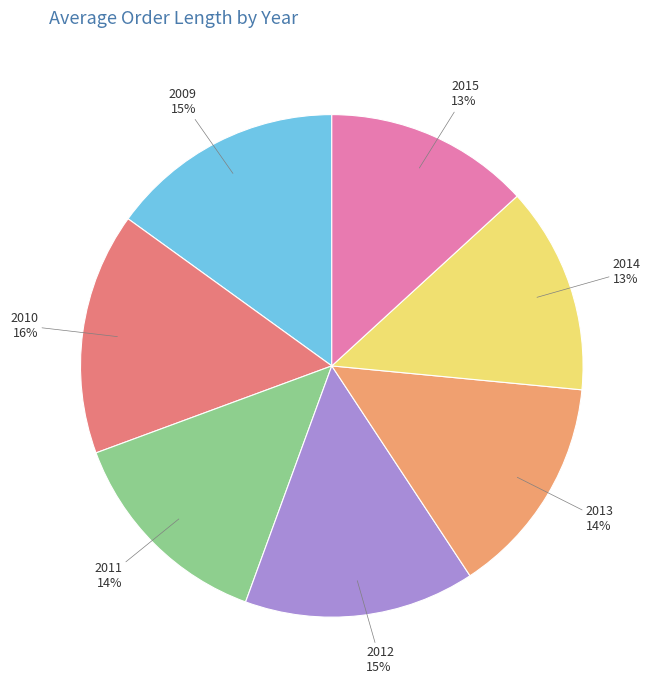

Is 2012 the majority of the pie?

No